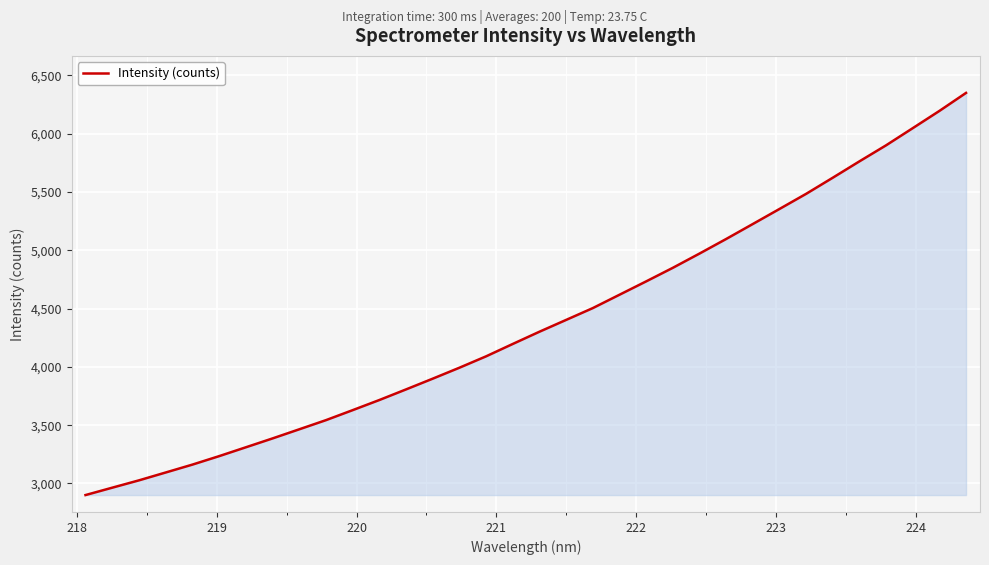

What is the smallest value displayed?

2900.7